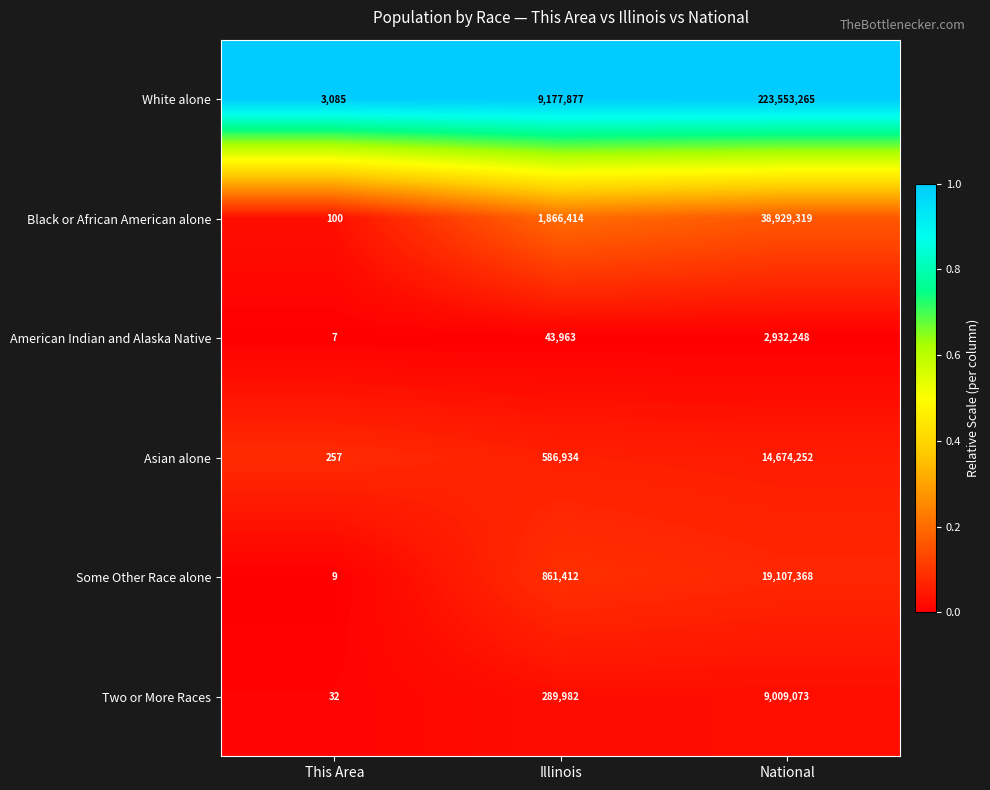

Is it true that Two or More Races equals 32 at This Area?

True